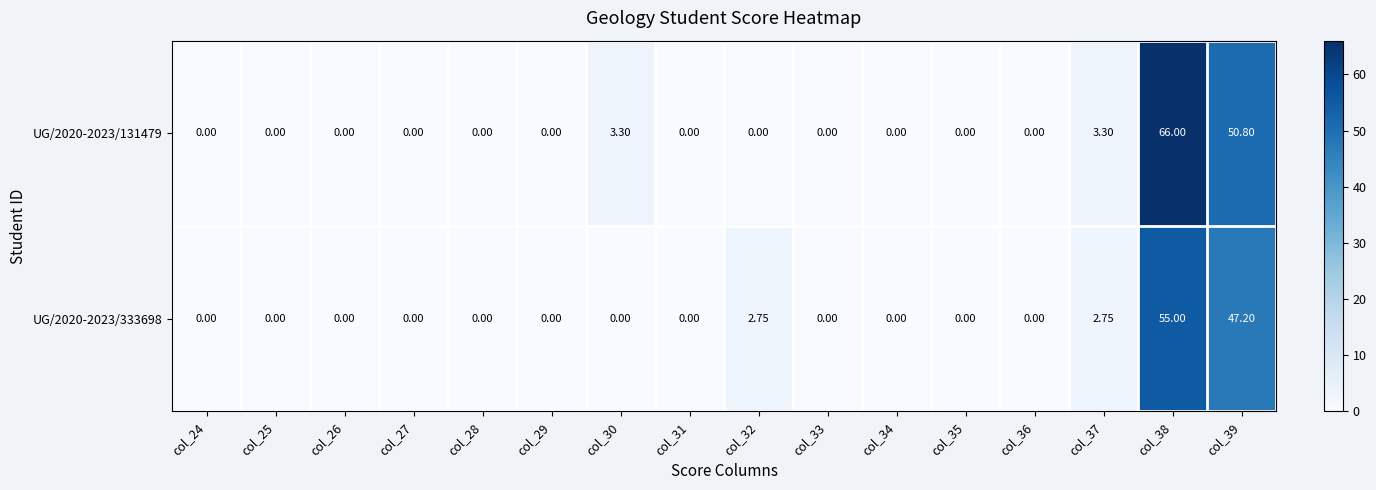

Is the value of UG/2020-2023/333698 at col_38 greater than the value of UG/2020-2023/131479 at col_34?

Yes